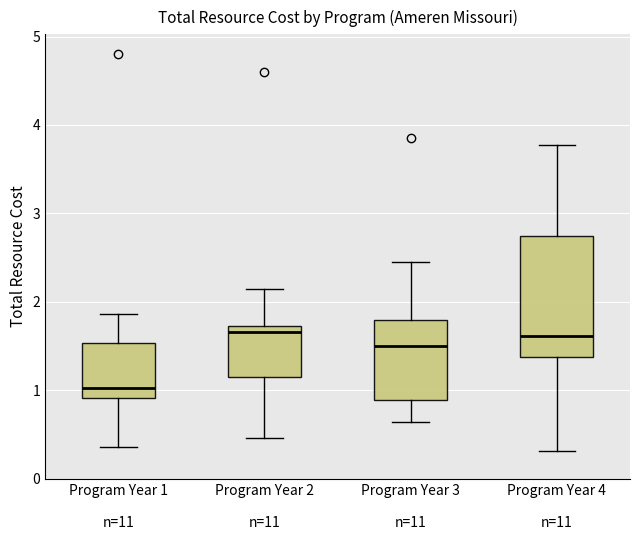

Which box's median line is the lowest?

Program Year 1 n=11